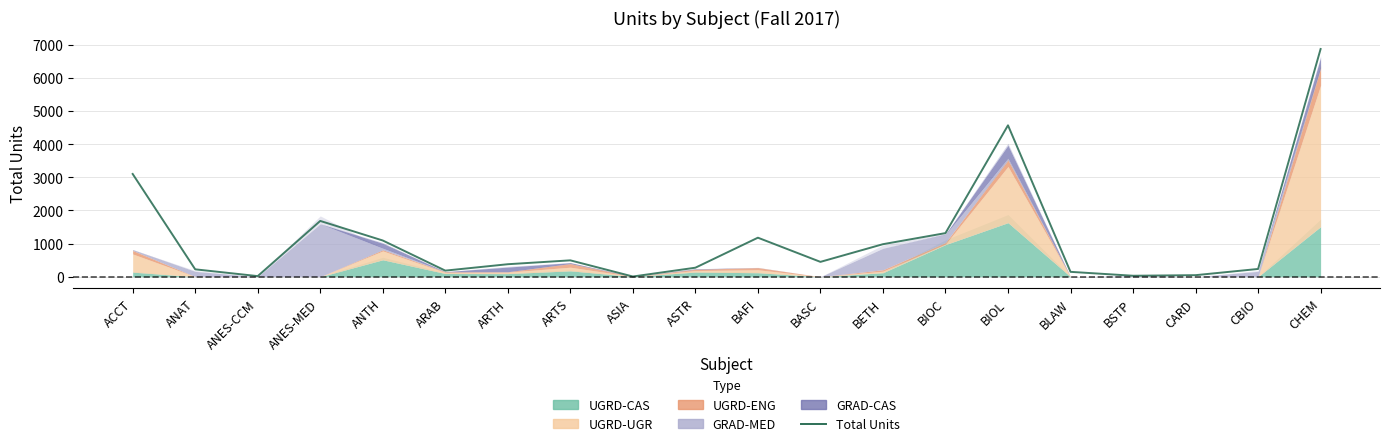

Rank the categories by value from lowest to highest.

ASIA, ANES-CCM, BSTP, CARD, BLAW, ARAB, ANAT, CBIO, ASTR, ARTH, BASC, ARTS, BETH, ANTH, BAFI, BIOC, ANES-MED, ACCT, BIOL, CHEM